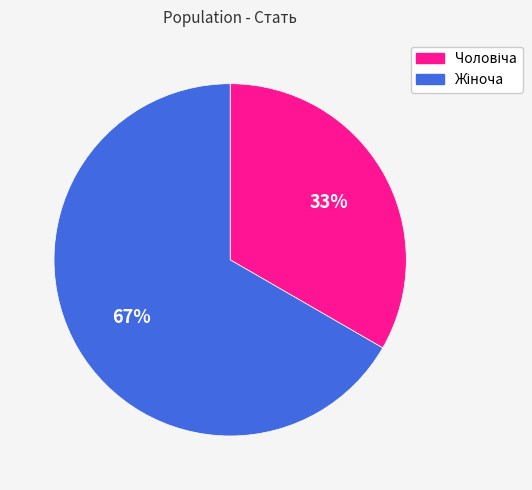

To the nearest percent, what is the average slice percentage?

50%